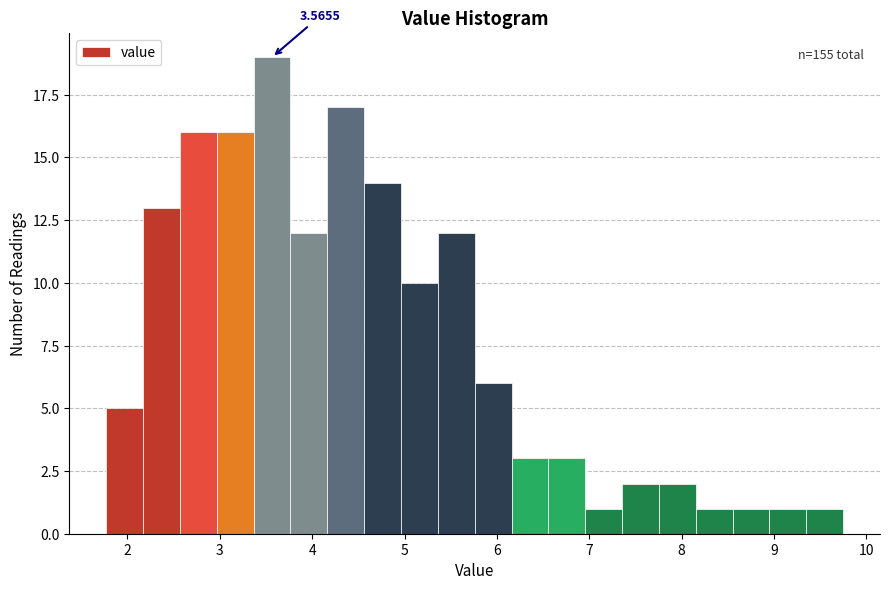

Around what value on the x-axis is the tallest bar? Give the approximate position of its centre, as read against the axis.

3.6